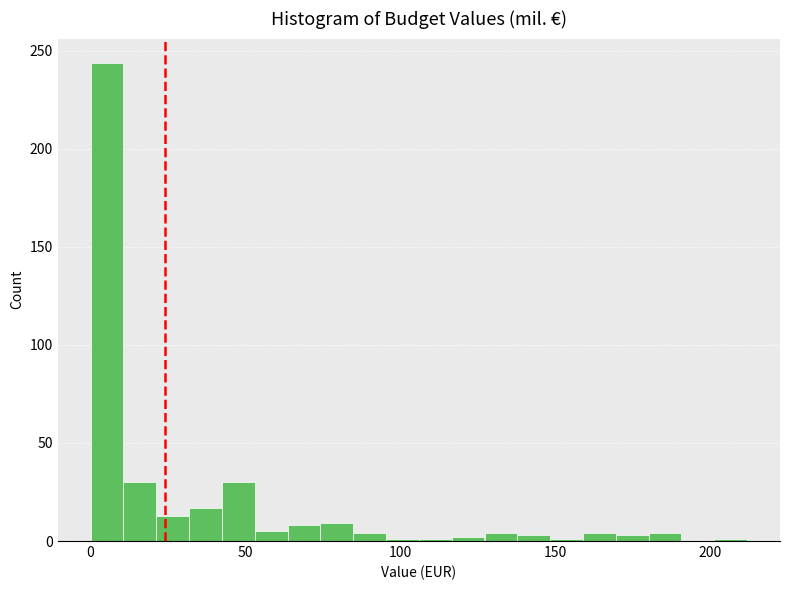

Around what value on the x-axis is the tallest bar? Give the approximate position of its centre, as read against the axis.

5